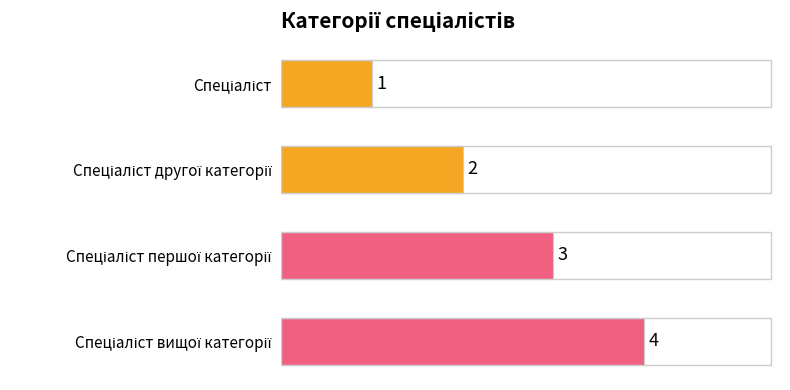

What is the greatest value displayed?

4